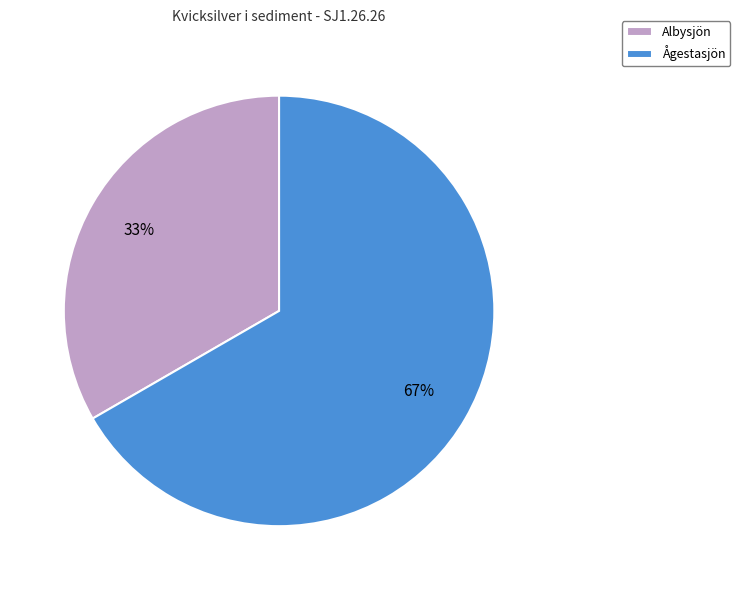

Is it true that Albysjön is 33% of the pie?

True